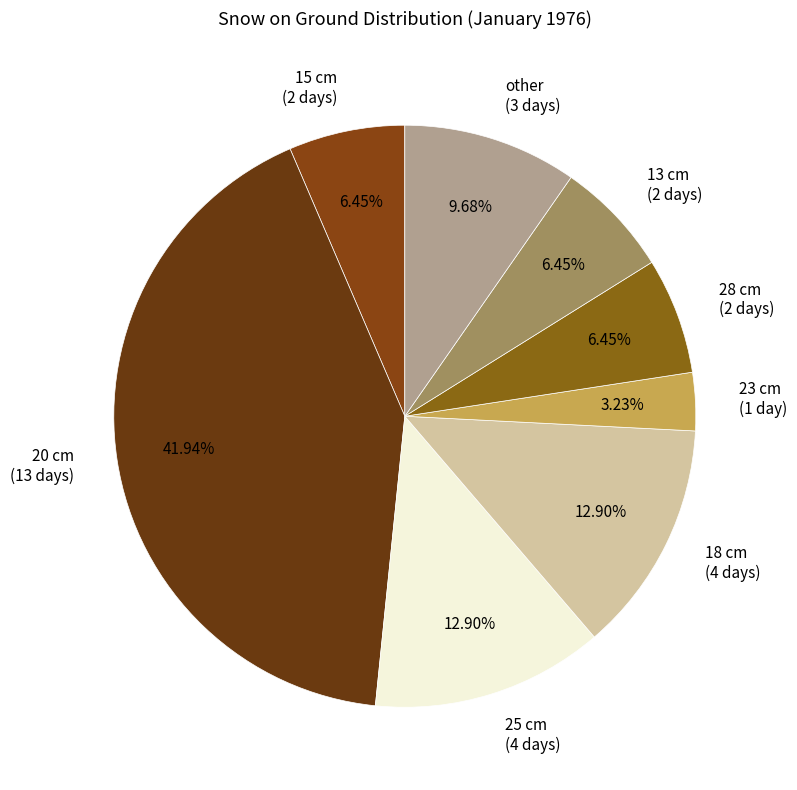

Which slice is the largest?

Snow 20 cm